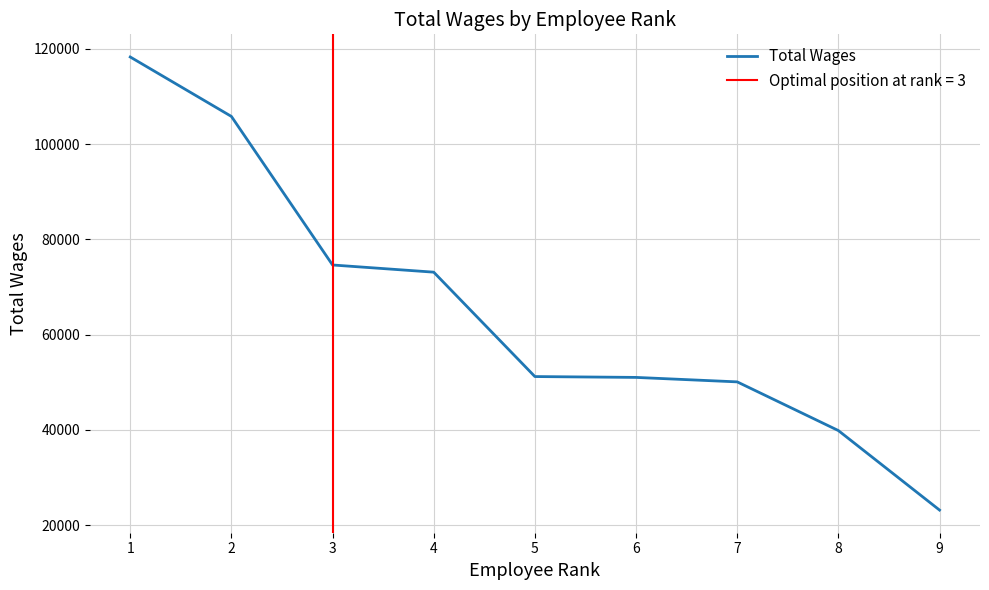

What is the sum of all values?

587153